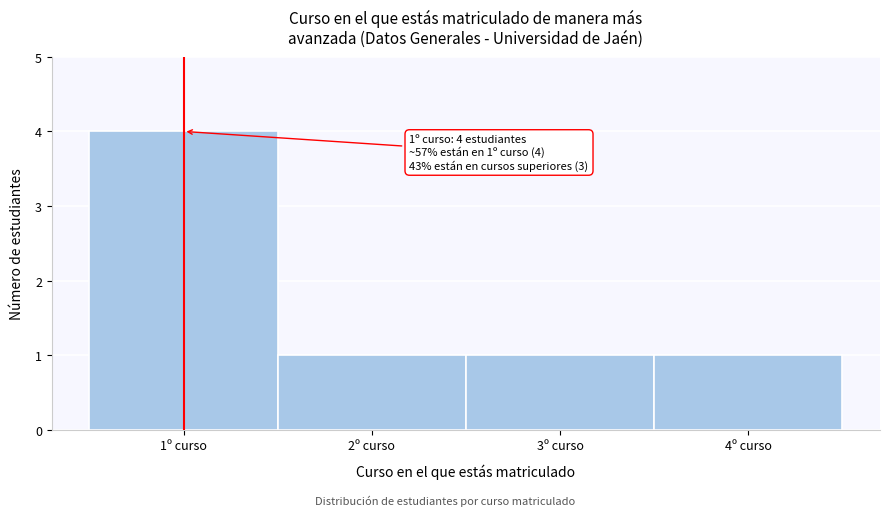

Which range on the x-axis has the tallest bar?

0.5 to 1.5